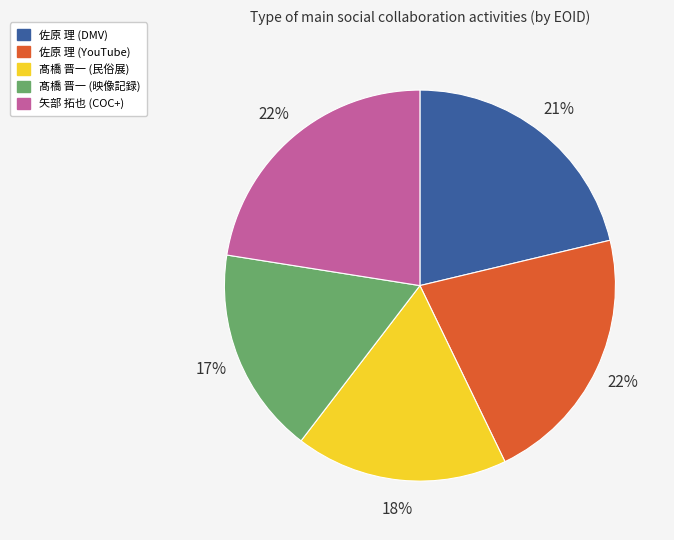

Is there a majority slice in this chart?

No